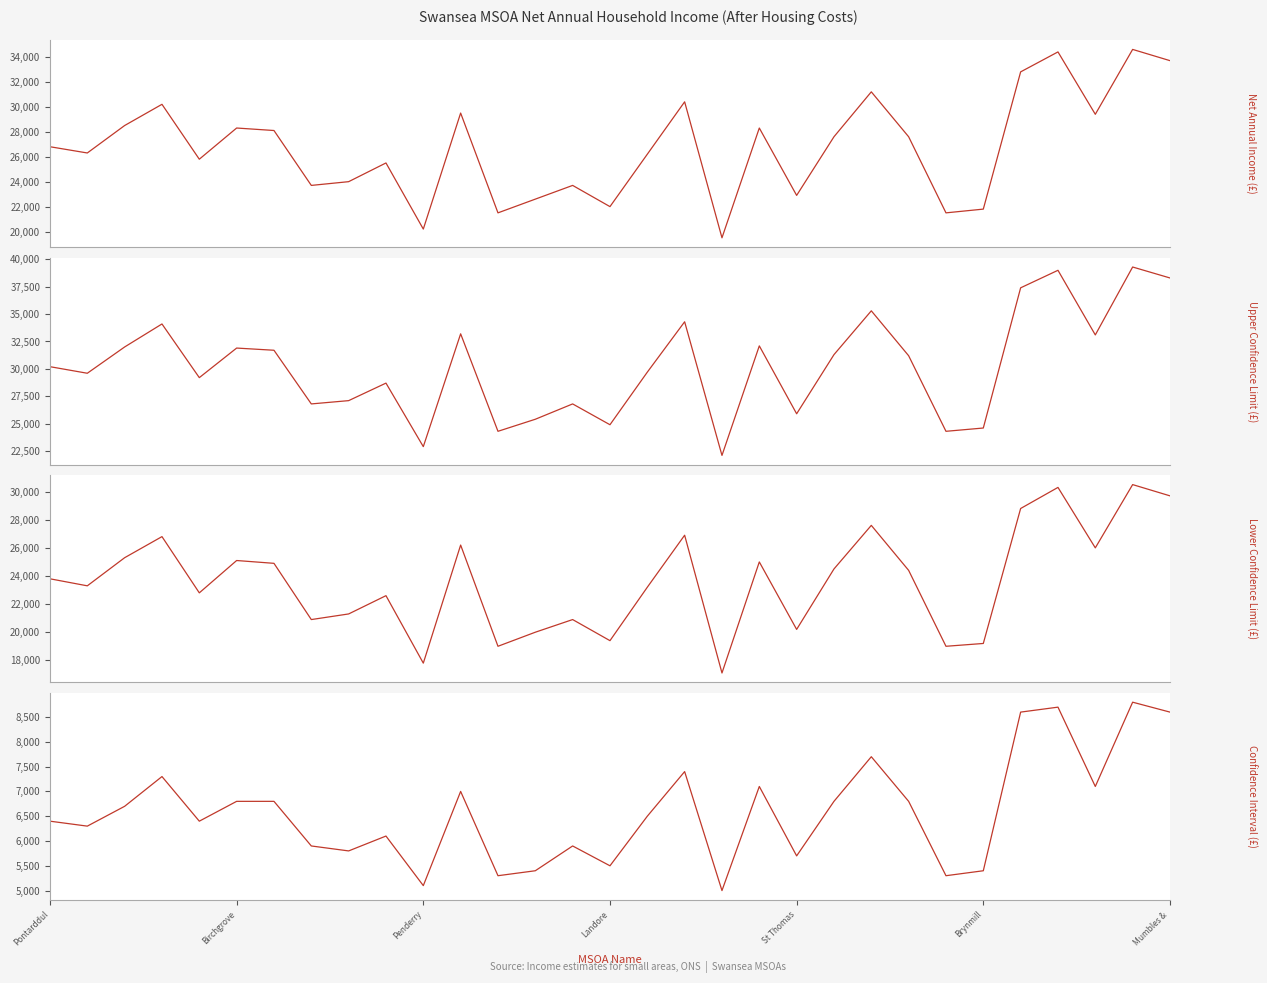

At 27, list the series in order from smallest to largest.

Confidence Interval (£), Lower Confidence Limit (£), Net Annual Income (£), Upper Confidence Limit (£)